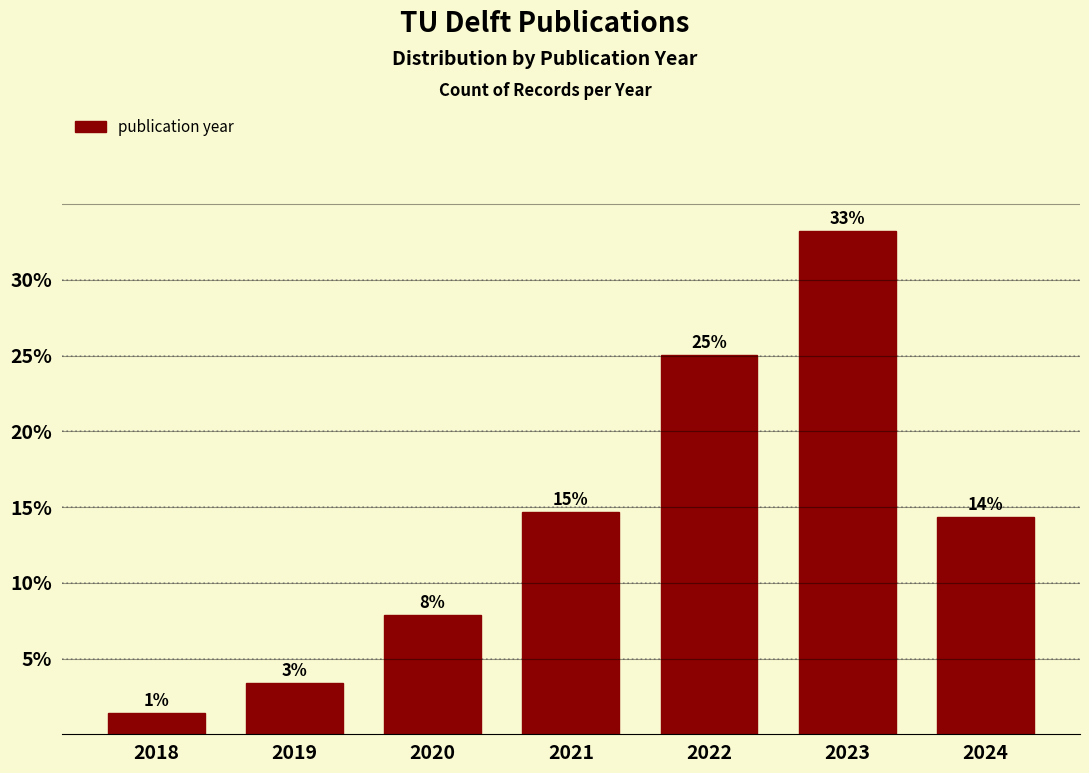

Are the bars horizontal?

No